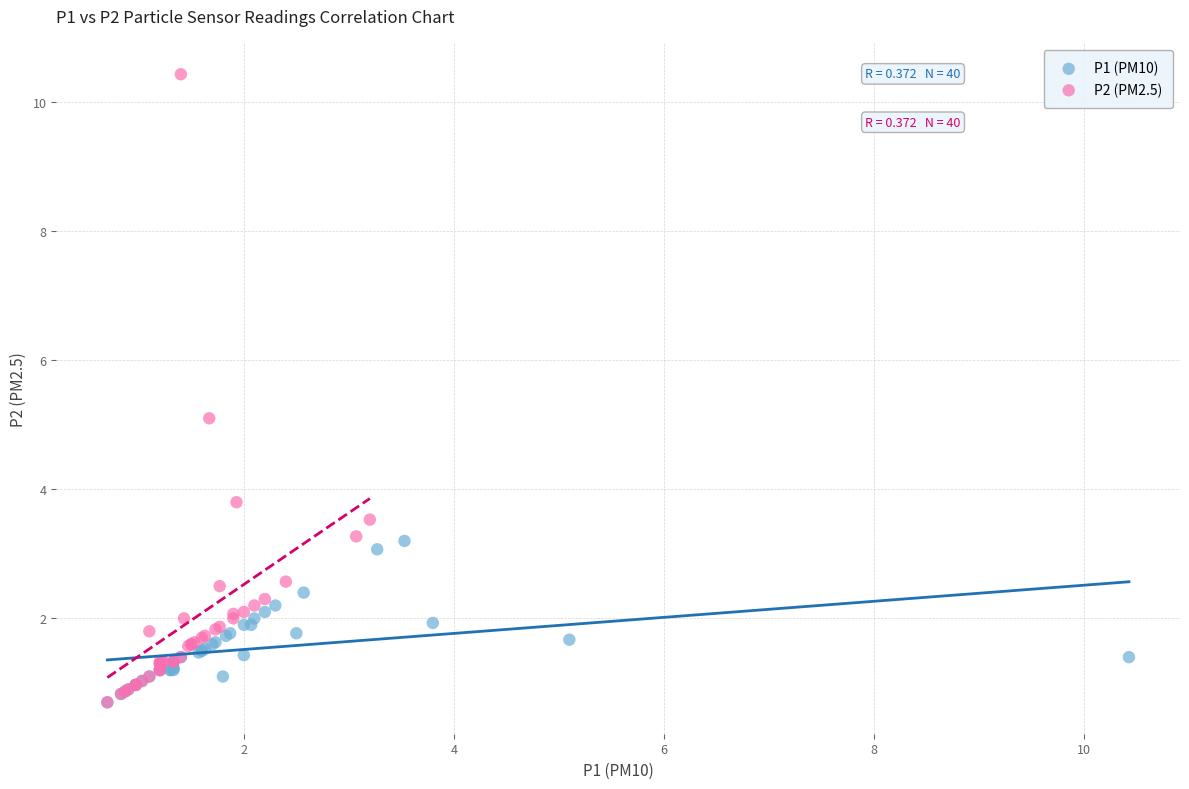

Which series contains the highest Y value?

P2 (PM2.5)